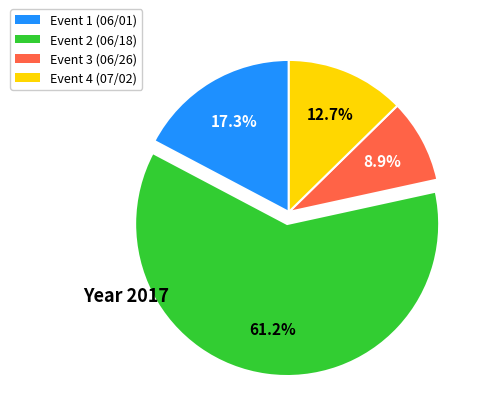

What is the ratio of the value at Event 4 (07/02) to the value at Event 1 (06/01)?

0.7